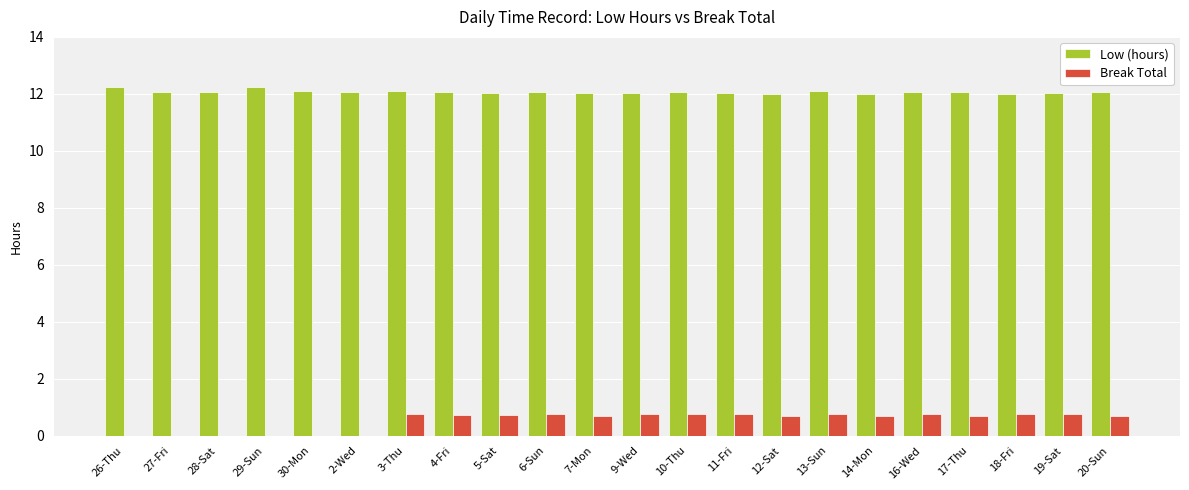

What is the total value across all series at 2-Wed?

12.1